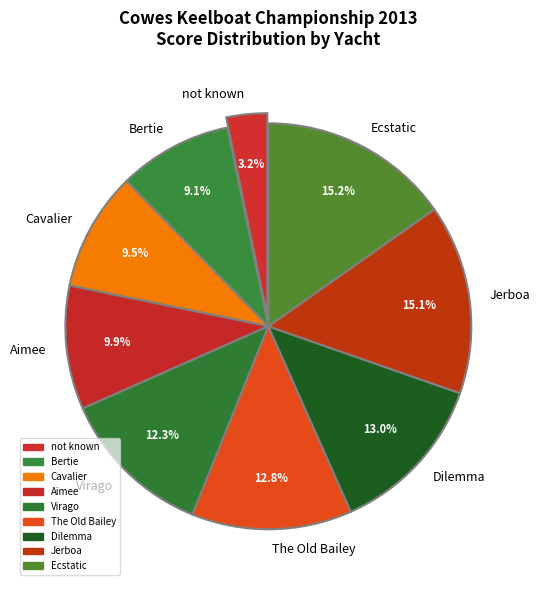

What is the total percentage of not known and Bertie?

12.3%